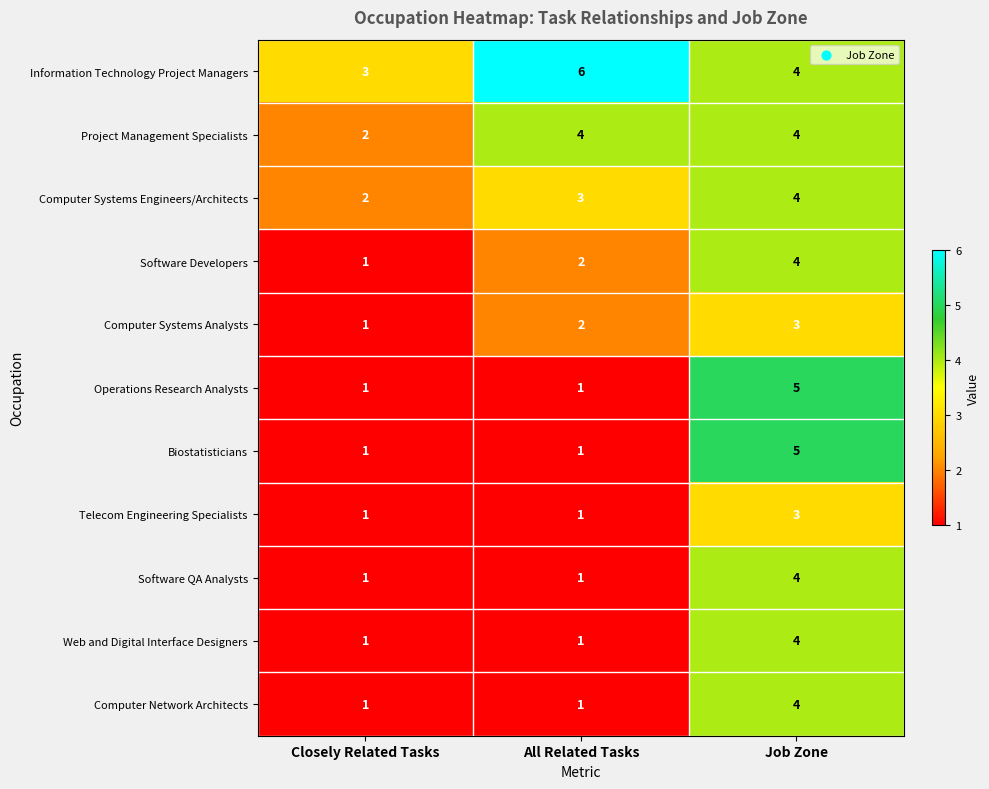

What is the approximate value of Biostatisticians at Job Zone?

5